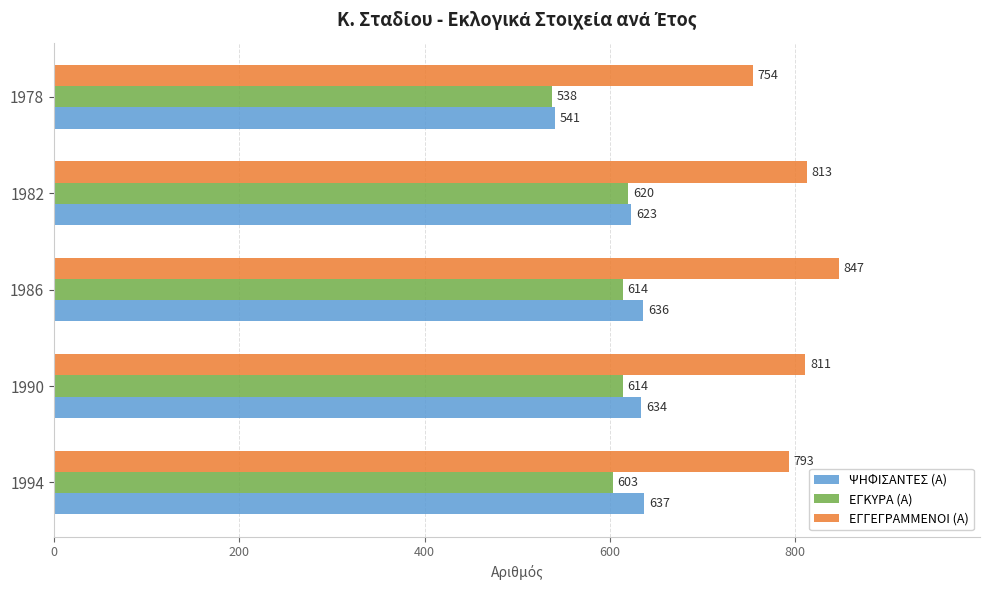

What is the sum of the ΕΓΚΥΡΑ (Α) values at 1990 and 1986?

1228